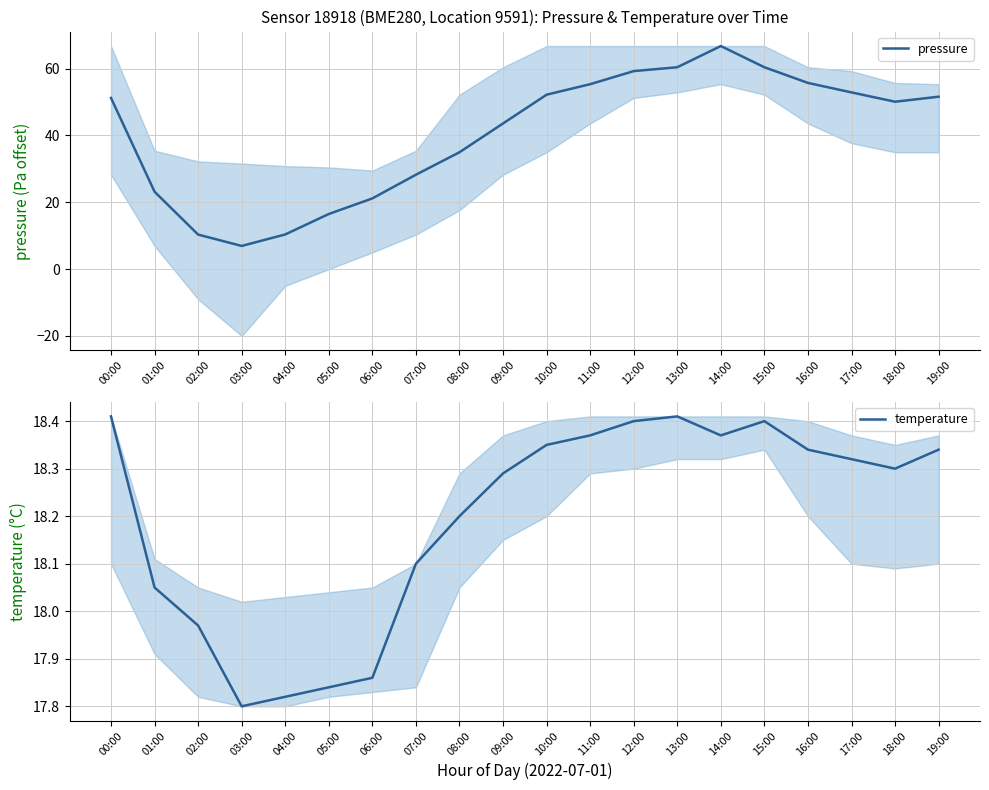

What is the difference between the temperature values at 00:00 and 02:00?

0.4